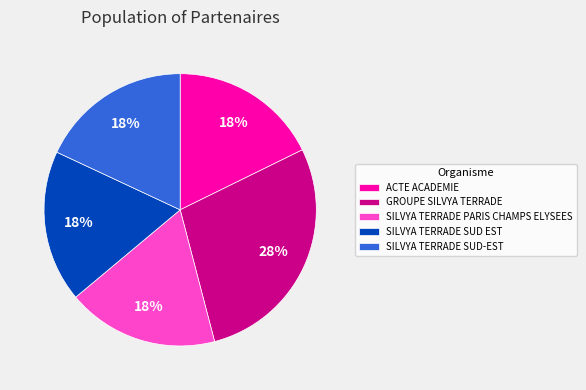

The SILVYA TERRADE PARIS CHAMPS ELYSEES slice represents 32% of the pie. True or false?

False